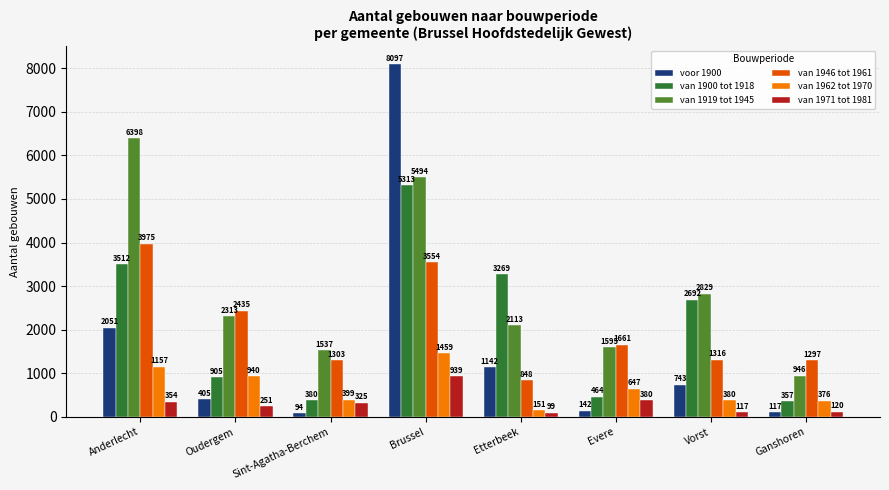

What is the total value across all series at Etterbeek?

7622